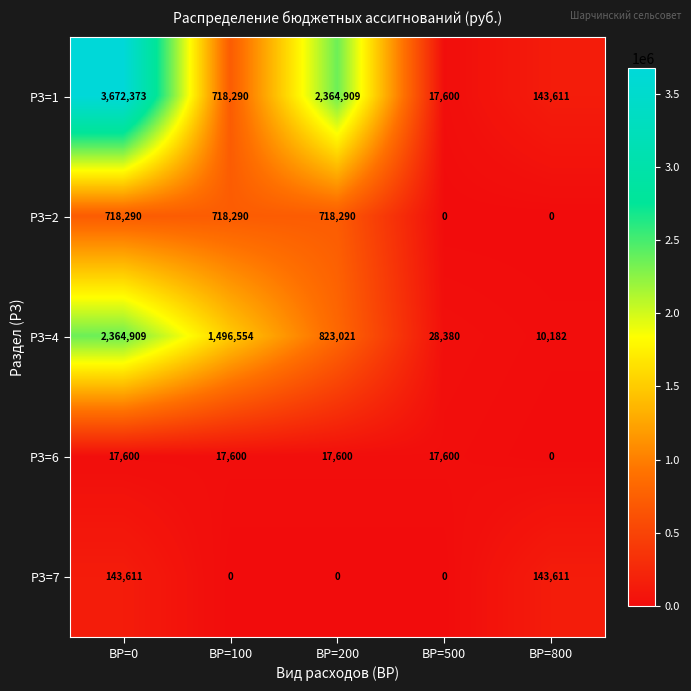

Which category has the highest value across all series?

ВР=0